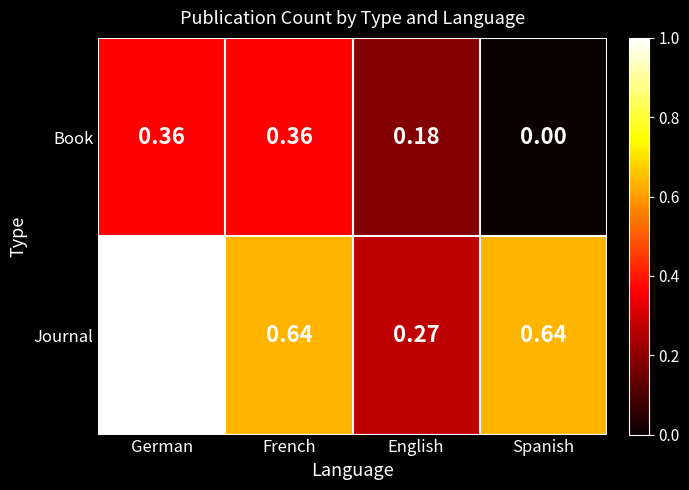

At which category is the sum across all series the highest?

German